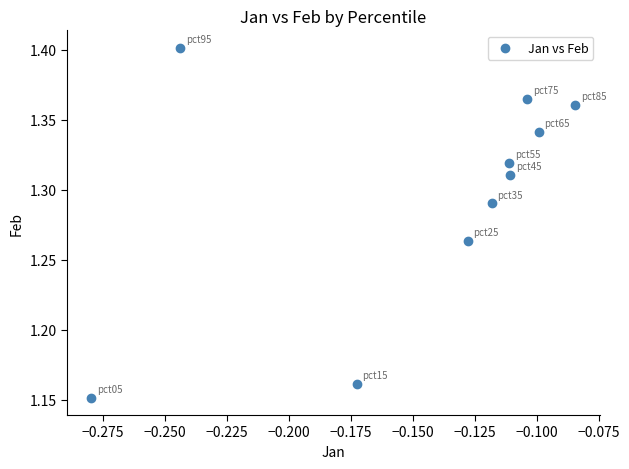

Count the number of points in this scatter plot.

10